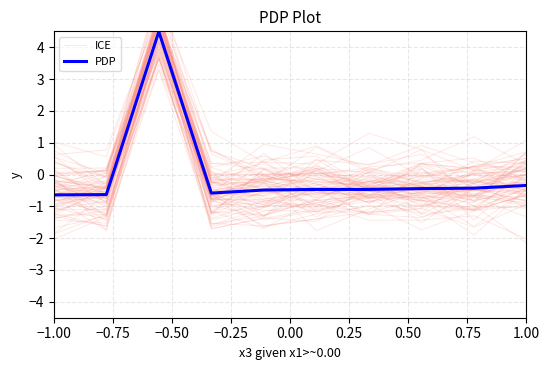

Rank the series by their average value, from lowest to highest.

ICE, PDP